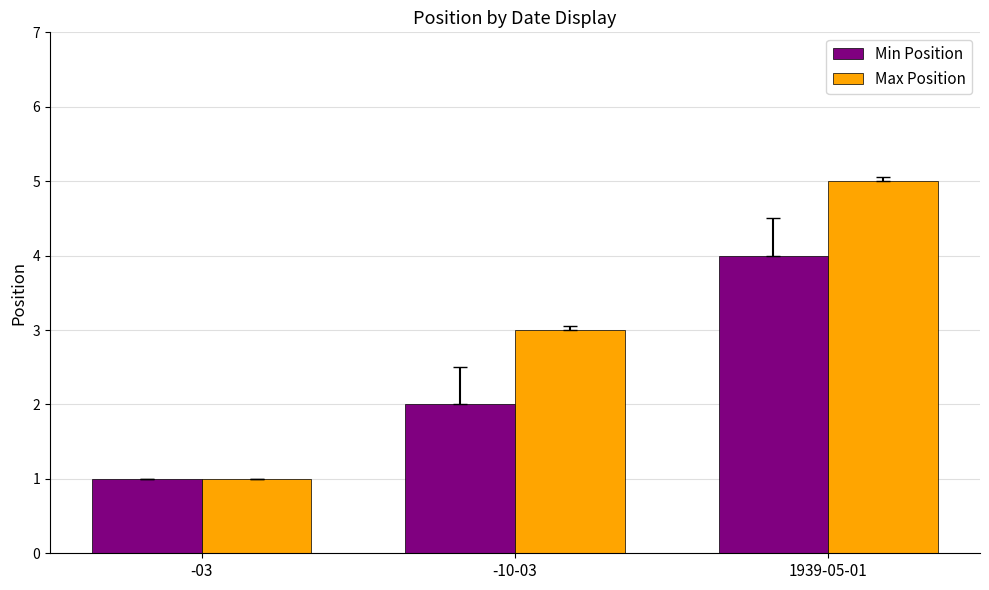

What are all the series names shown in the legend?

Min Position, Max Position